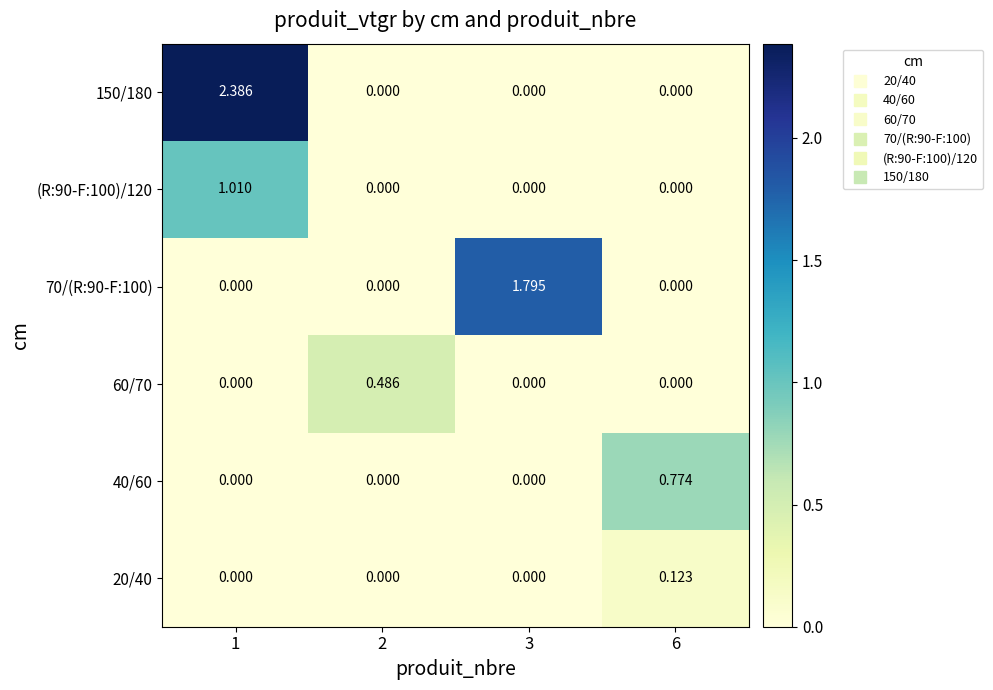

Is the value of 70/(R:90-F:100) at 3 greater than the value of 150/180 at 3?

Yes